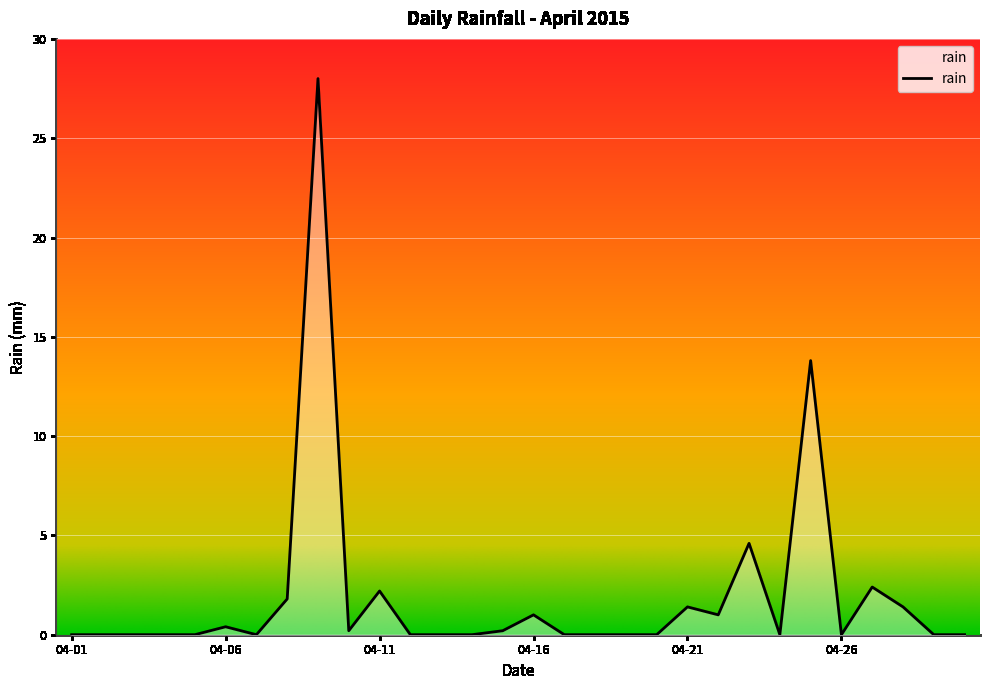

What is the sum of all values?

58.4